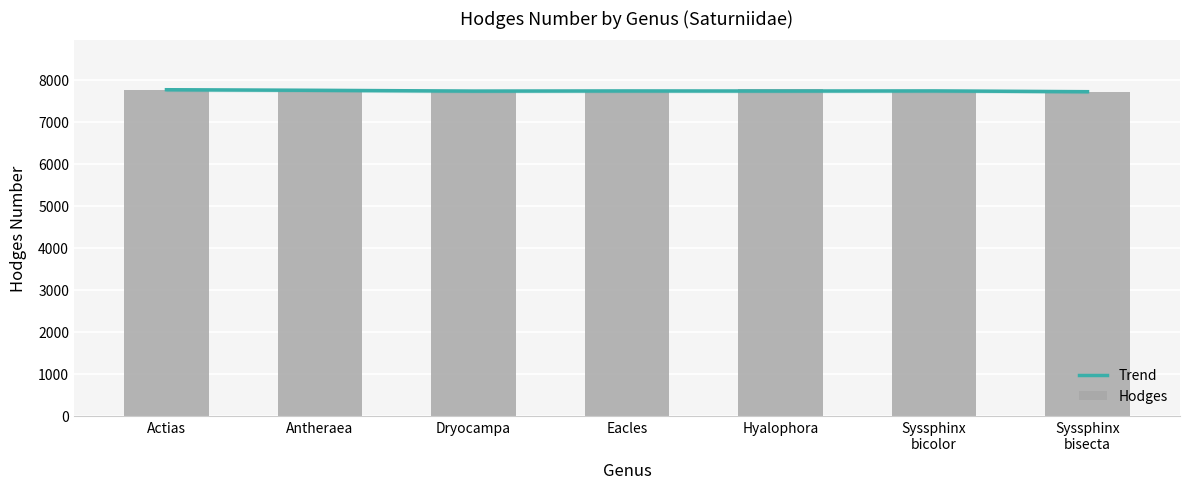

What is the spread (max minus min) of values at Hyalophora?

40.3